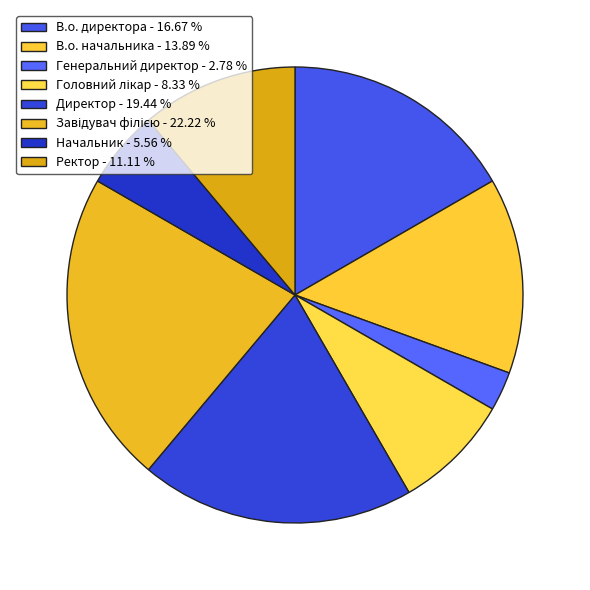

What is the smallest slice in the pie chart?

Генеральний директор